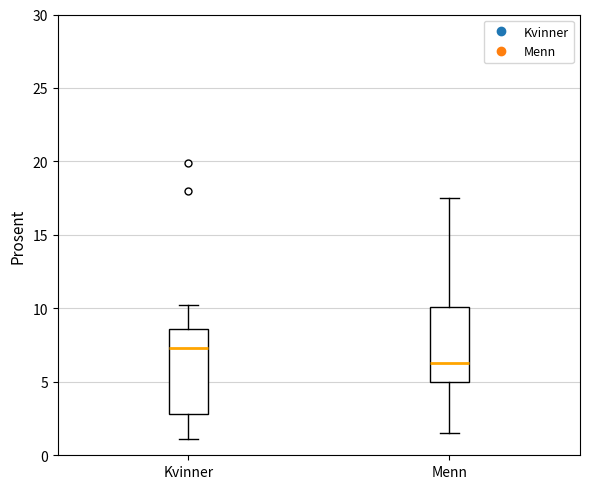

Where is the lower edge of the box for Kvinner on the y-axis? The values are not printed on the chart, so give them approximately, as read against the axis.

3.0